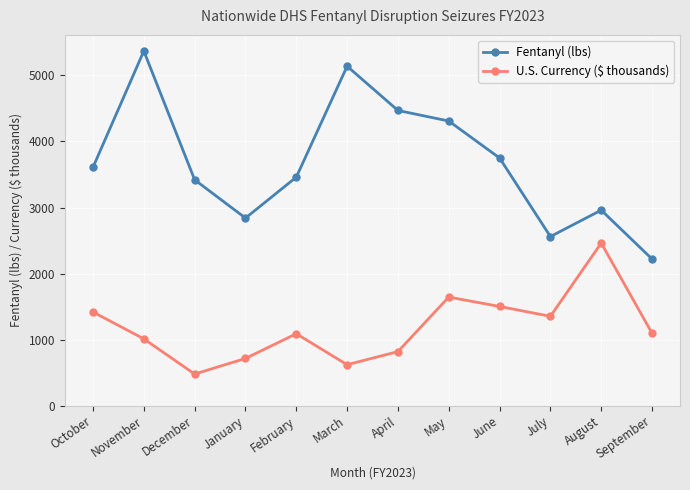

What is the approximate value of U.S. Currency ($ thousands) at March?

619.0